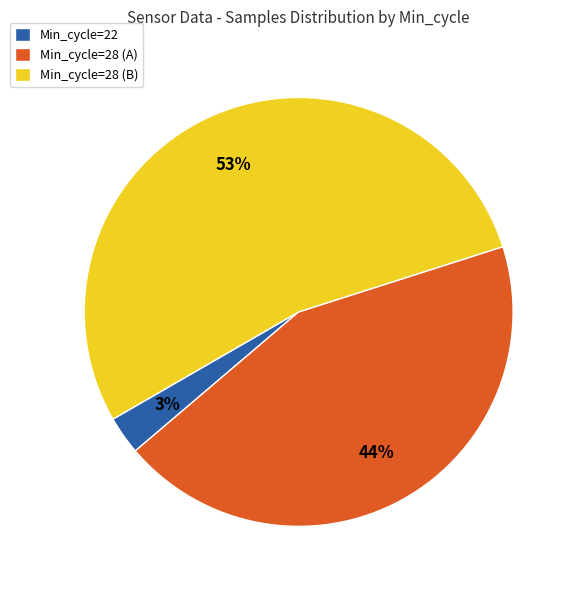

Is it true that Min_cycle=28 (A) is 44% of the pie?

True